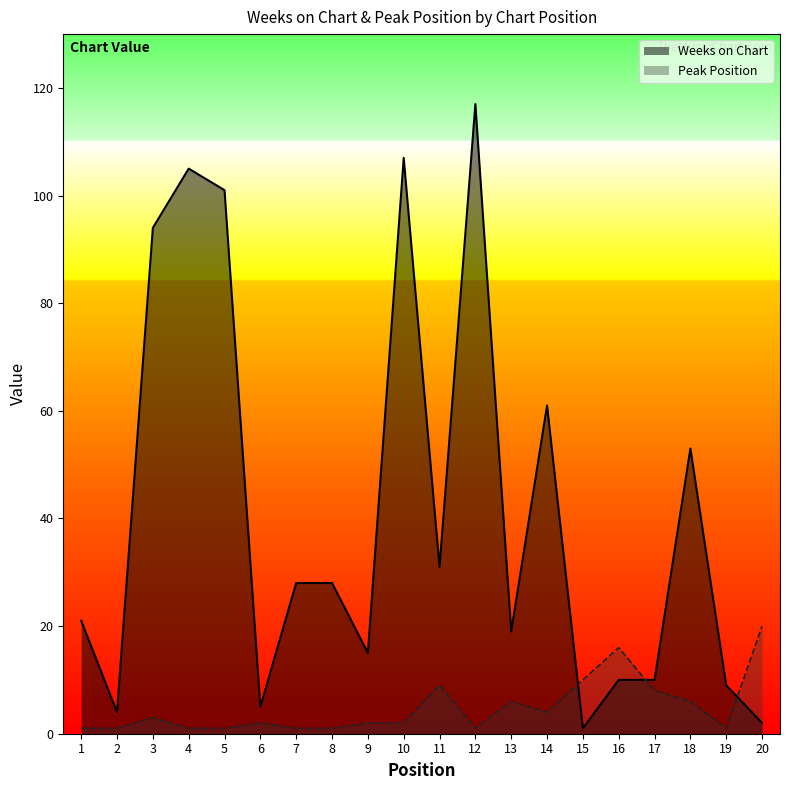

Does the chart display data point markers on the line(s)?

No